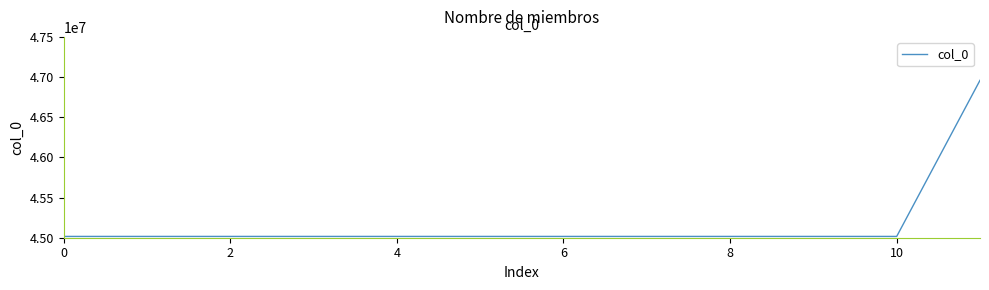

Is this an area chart (filled region under the line)?

No